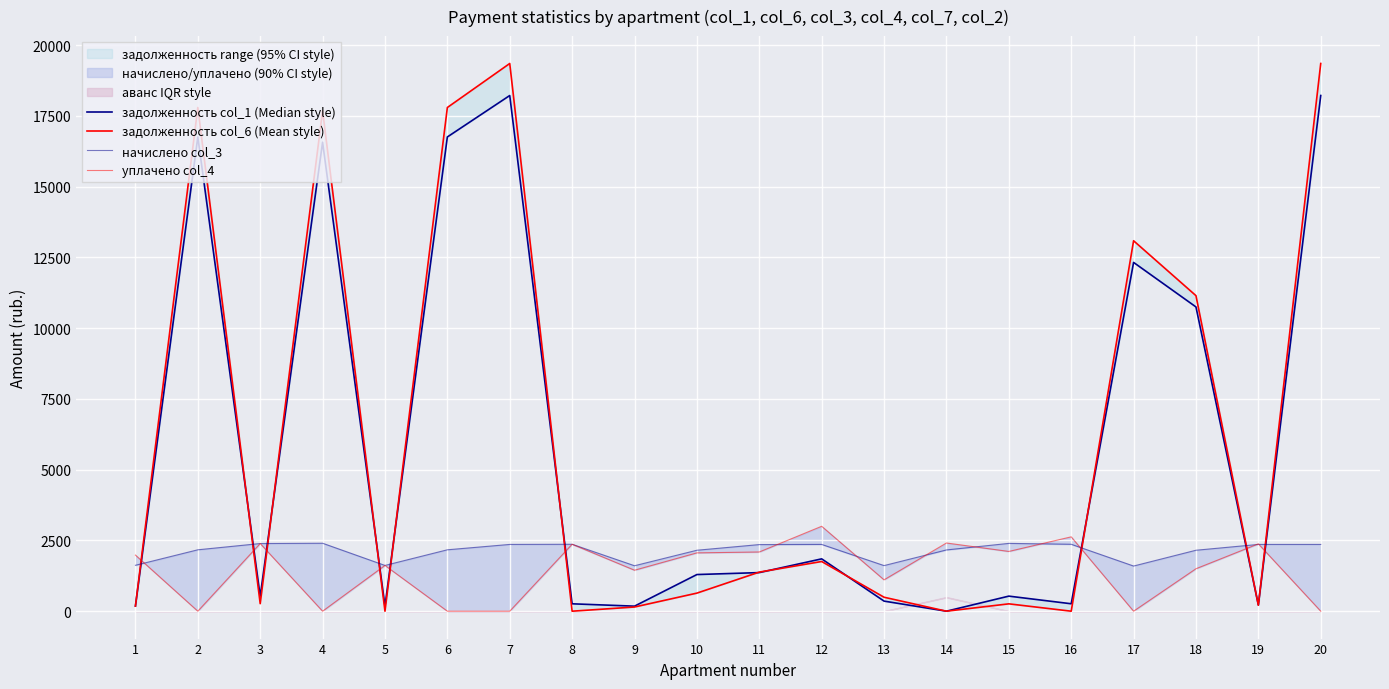

At which category is the sum across all series the highest?

7